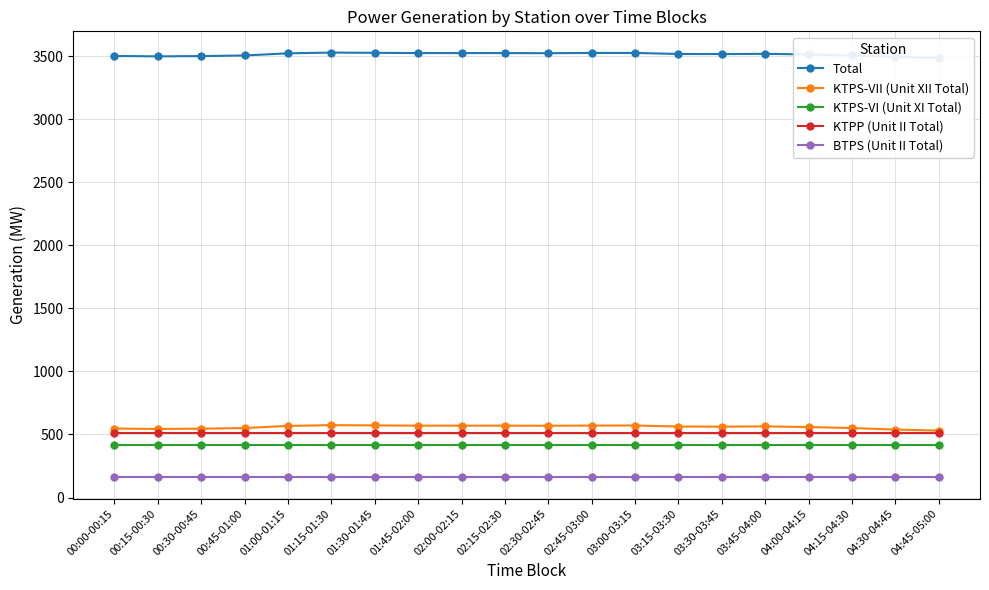

True or false: KTPS-VI (Unit XI Total) and KTPP (Unit II Total) intersect in this chart.

False